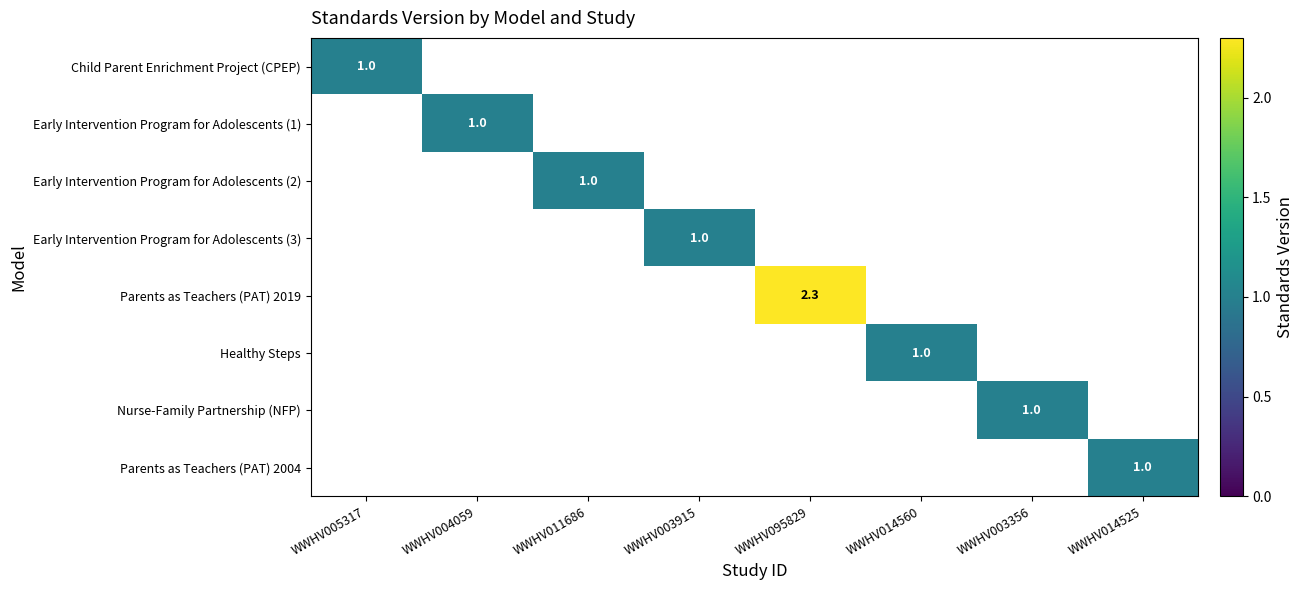

Between WWHV011686 and WWHV004059, which is larger?

WWHV004059